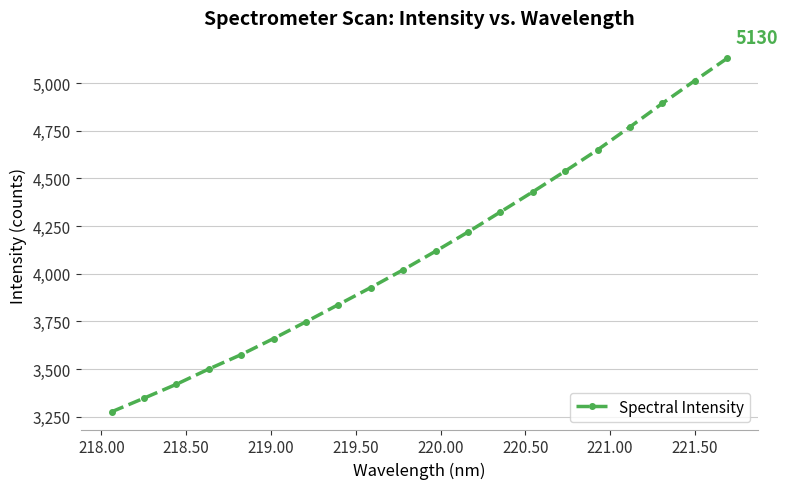

Reading left to right, extract all data points from this chart.

3275.9	3347.3	3420.4	3500.4	3576.1	3660.4	3748.4	3838.5	3928.0	4021.1	4118.6	4219.2	4324.4	4430.1	4538.8	4650.2	4770.7	4894.0	5013.2	5130.3